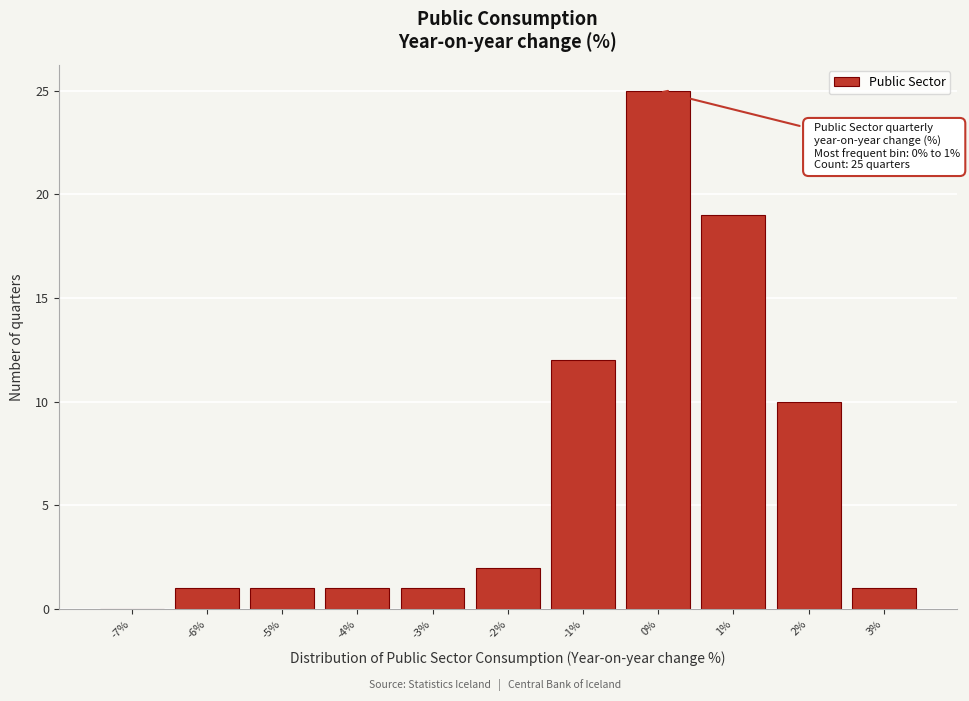

Reading right to left, extract all data points from this chart.

3%=1	2%=10	1%=19	0%=25	-1%=12	-2%=2	-3%=1	-4%=1	-5%=1	-6%=1	-7%=0